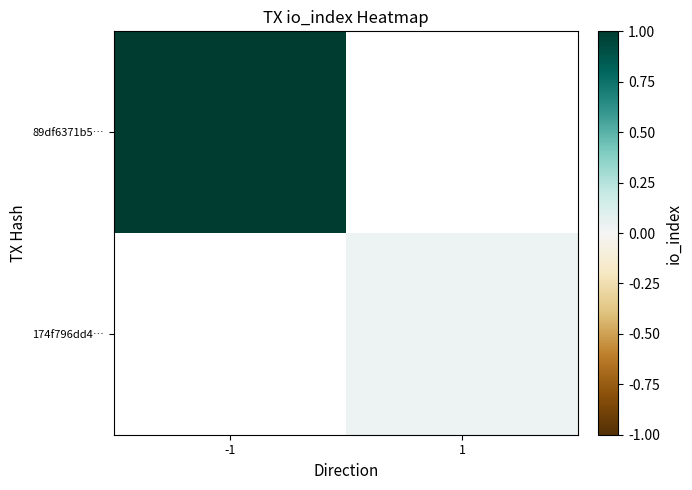

Rank the series by their maximum value, from lowest to highest.

89df6371b5…, 174f796dd4…